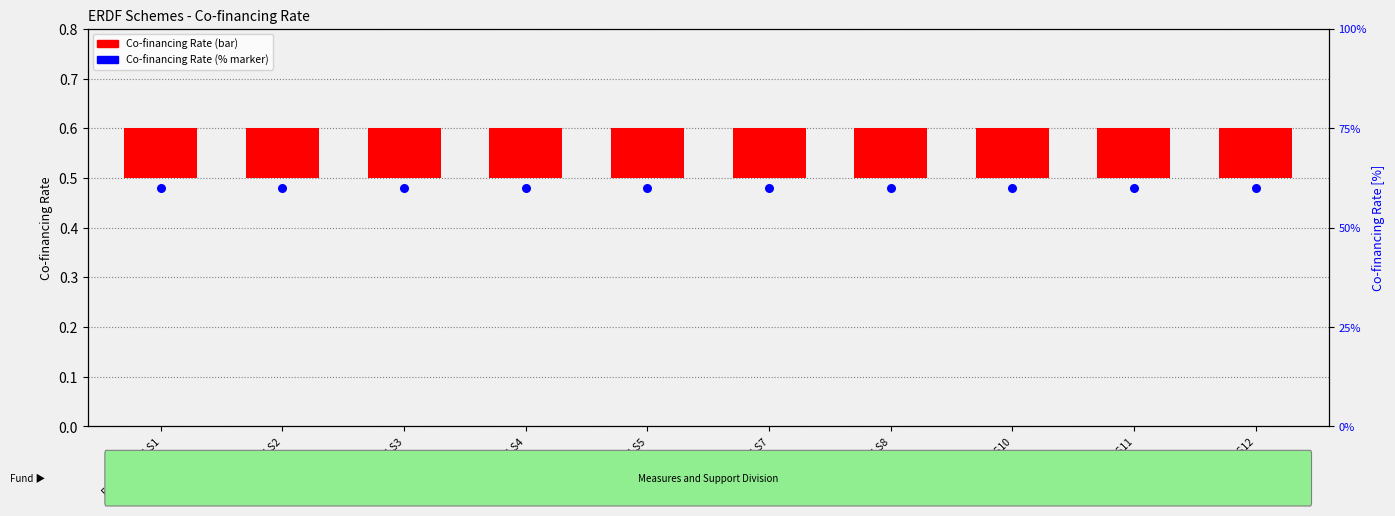

Which series reaches the maximum Y coordinate?

Co-financing Rate (%)